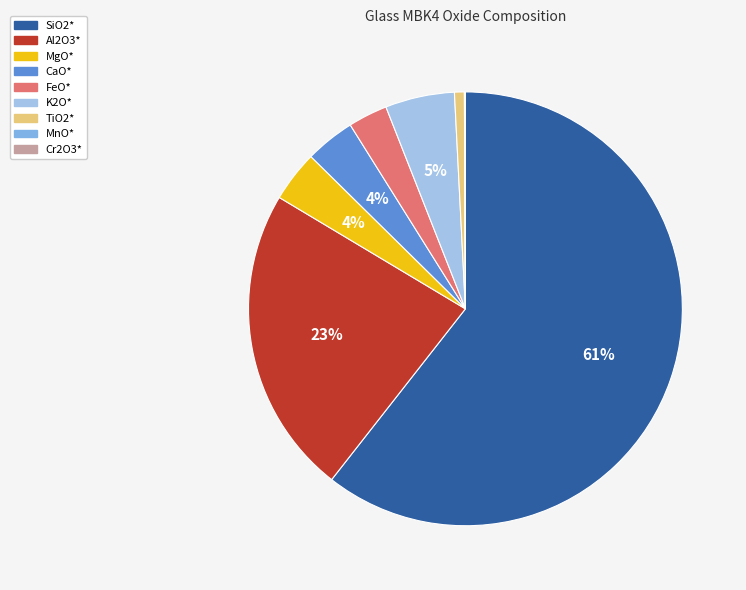

What is the largest slice in the pie chart?

SiO2*